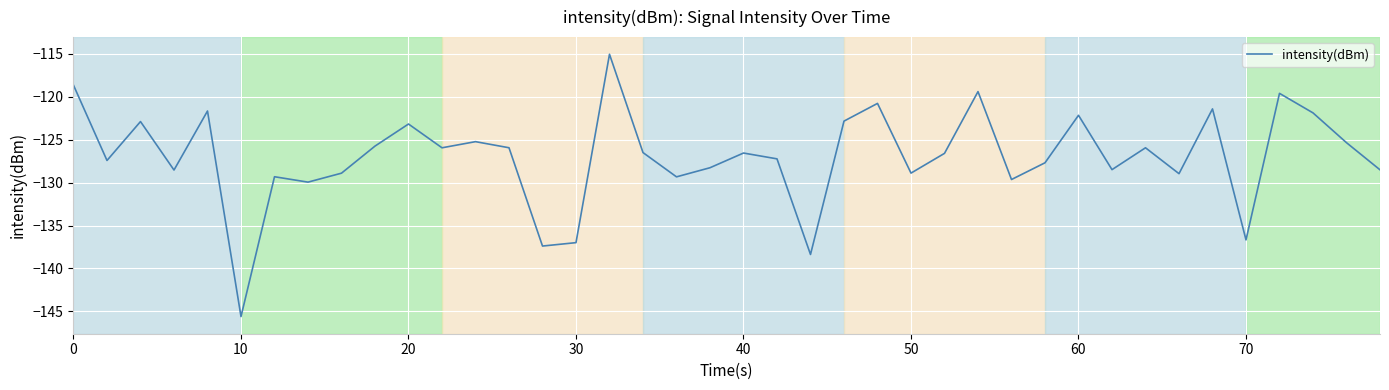

What is the difference between the maximum and minimum values?

30.6